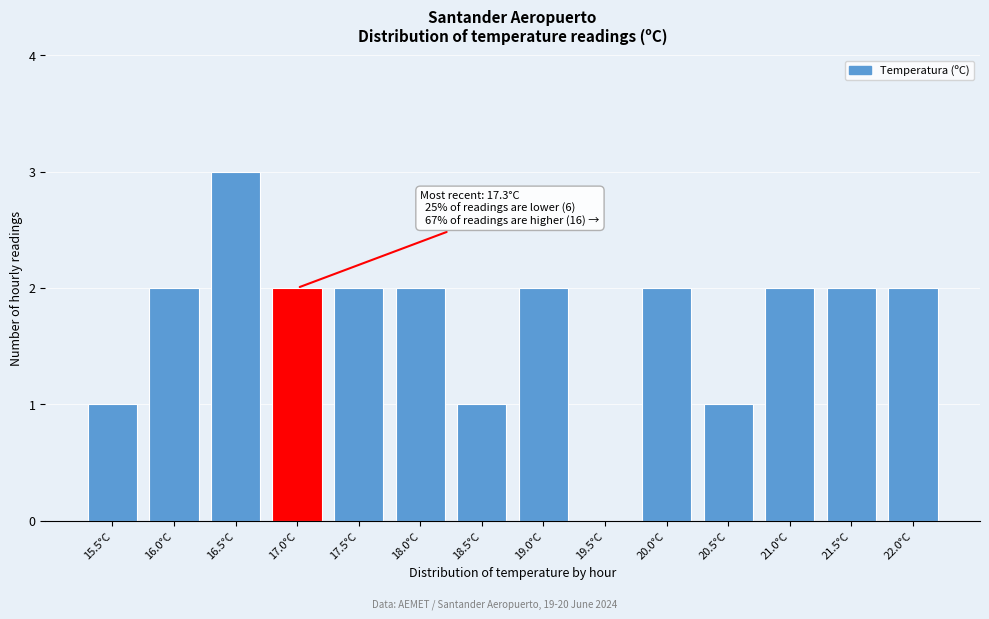

Reading left to right, what are all the values shown in this chart?

15.5°C=1	16.0°C=2	16.5°C=3	17.0°C=2	17.5°C=2	18.0°C=2	18.5°C=1	19.0°C=2	19.5°C=0	20.0°C=2	20.5°C=1	21.0°C=2	21.5°C=2	22.0°C=2